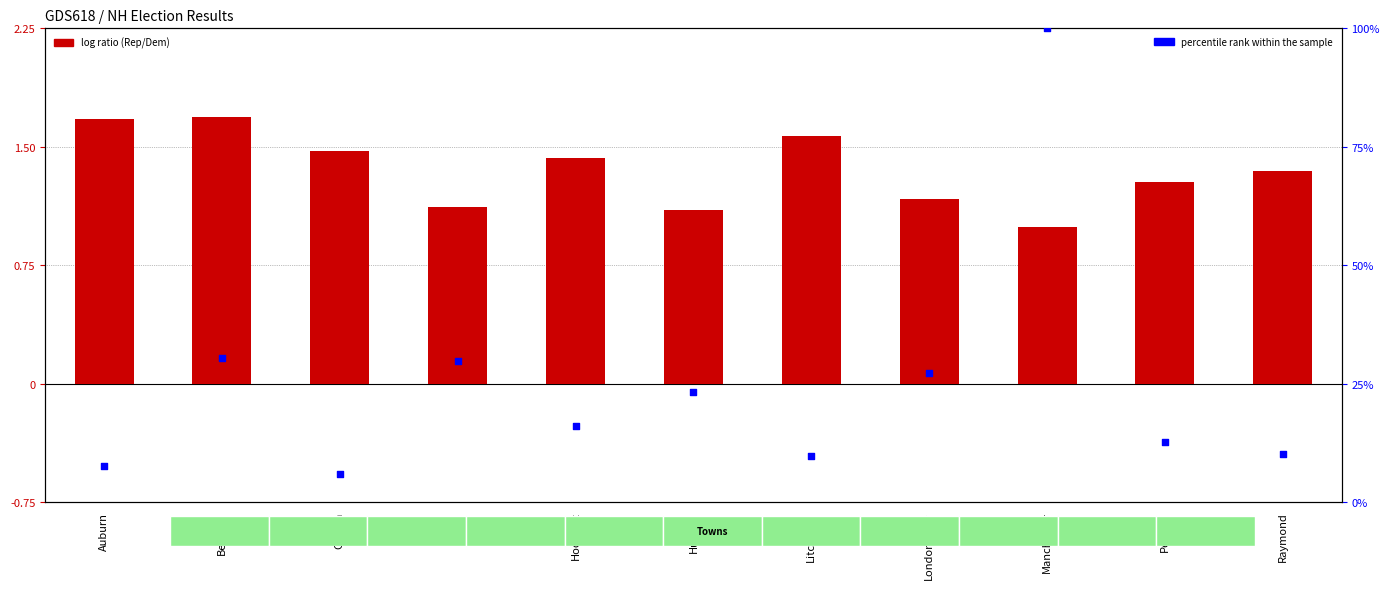

Which series contains the lowest Y value?

log ratio